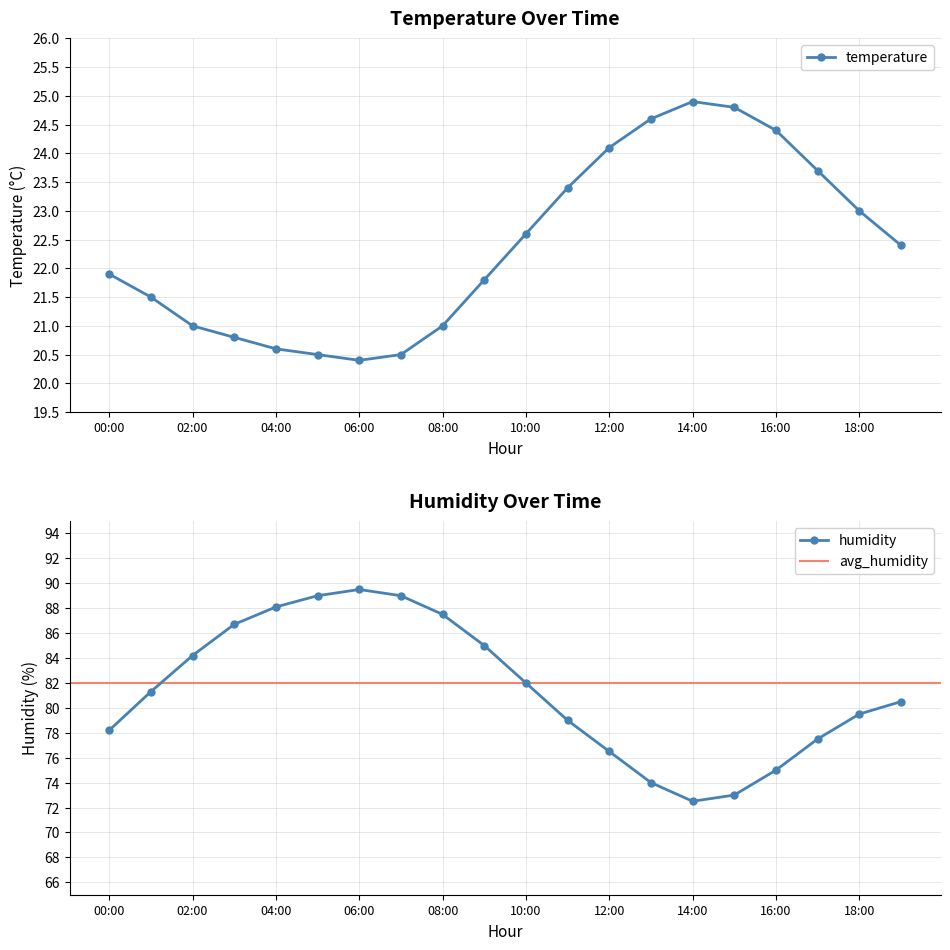

True or false: temperature and humidity intersect in this chart.

False